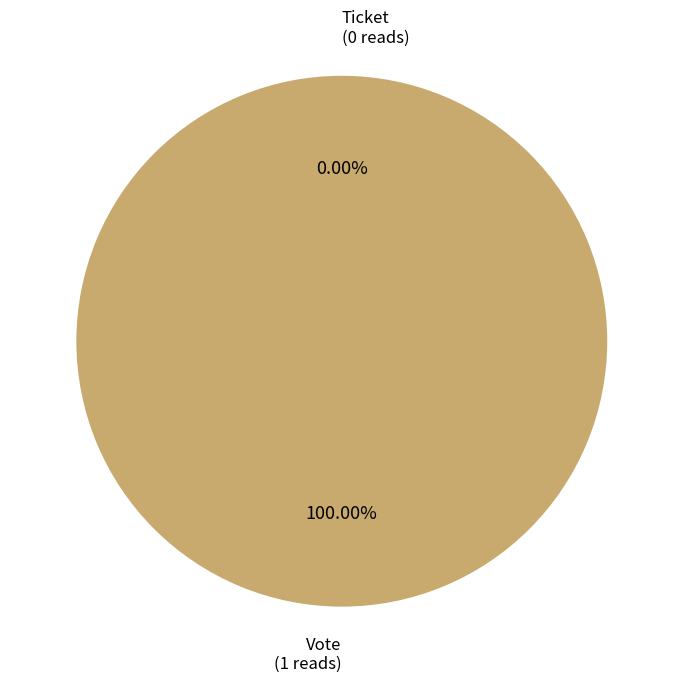

What is the largest slice in the pie chart?

Vote